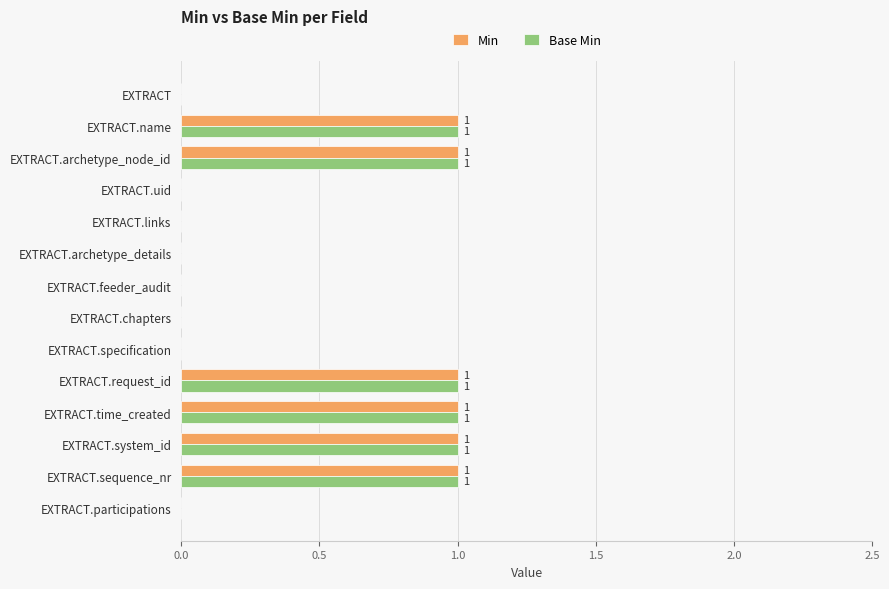

What is the highest value of the Min series?

1